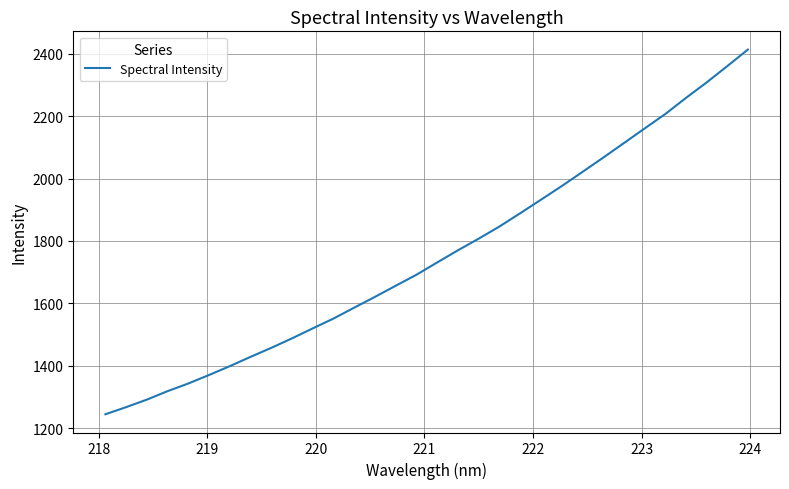

What is the sum of all values?

56089.7